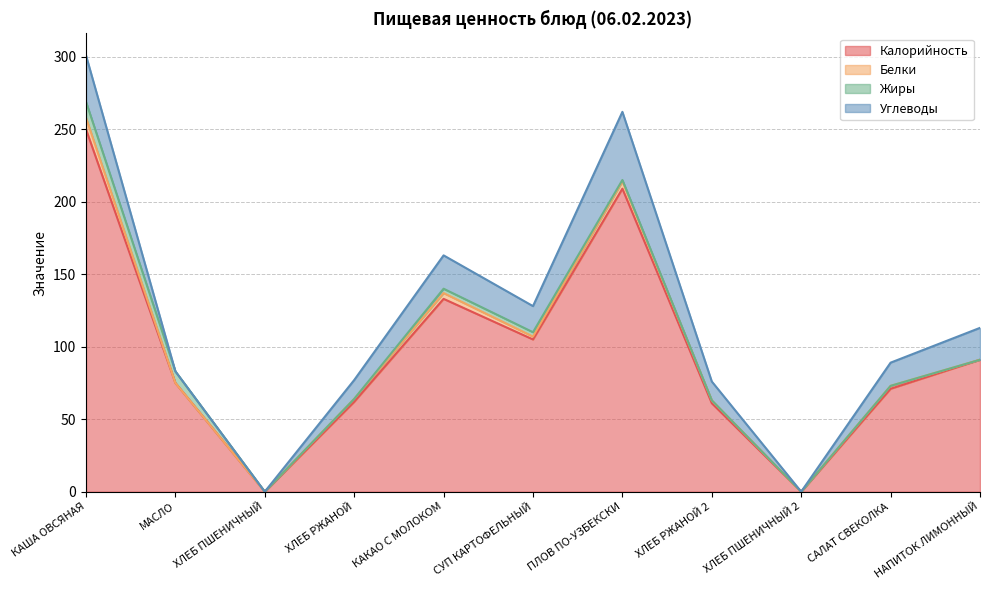

What is the difference between the second highest and second lowest values in the Углеводы series?

32